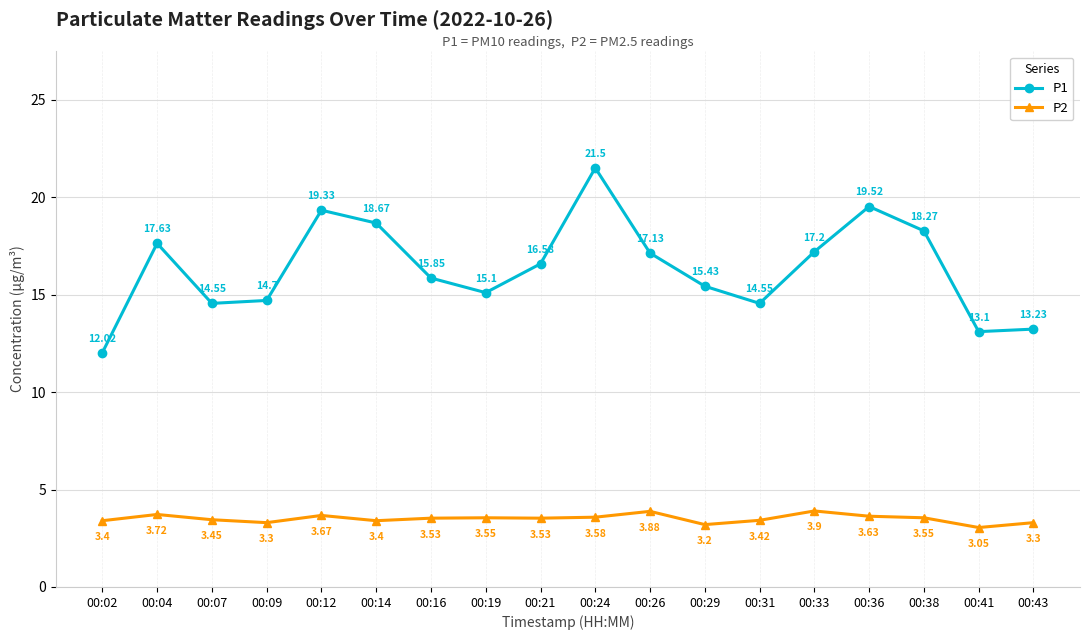

At which category does P1 reach its first local valley?

00:07